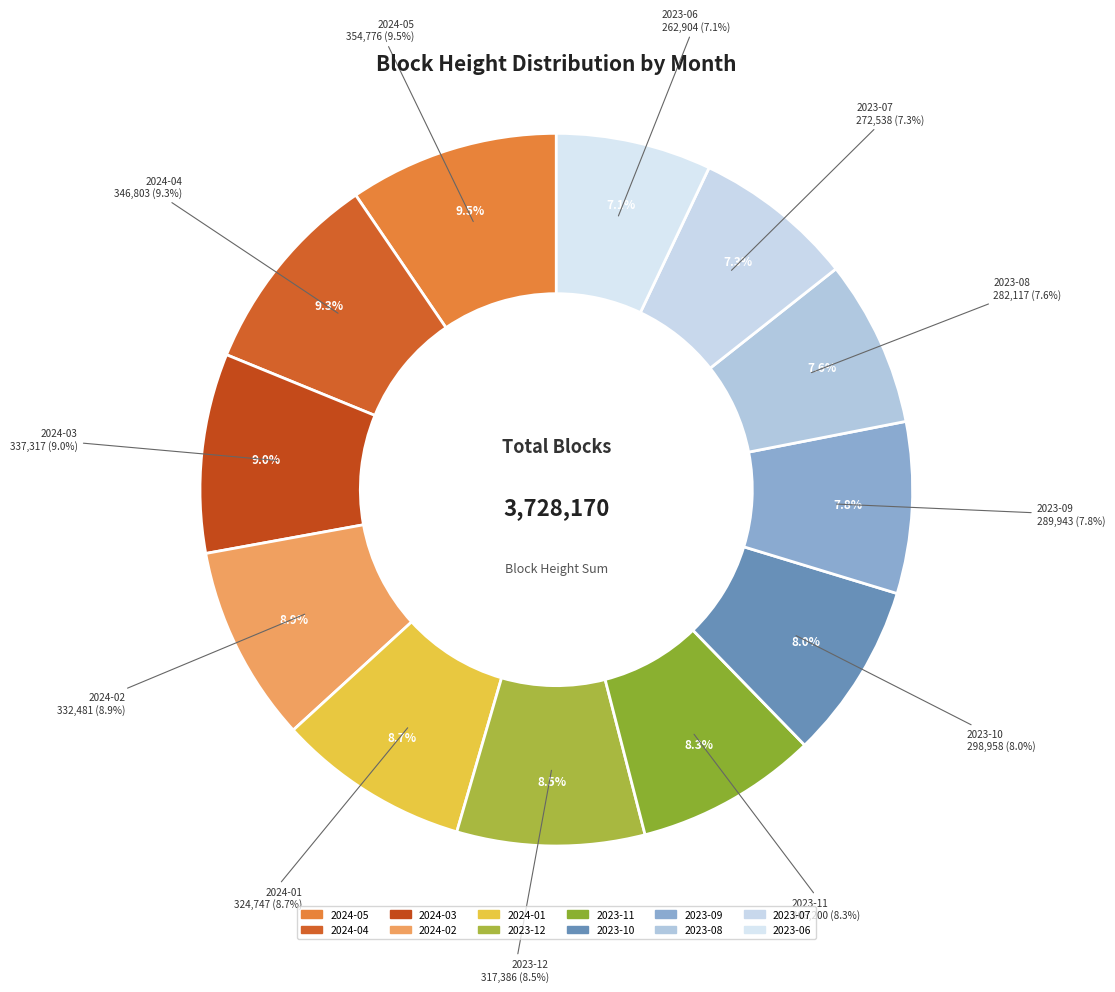

Is the sum of 2023-07 and 2024-05 greater than half?

No